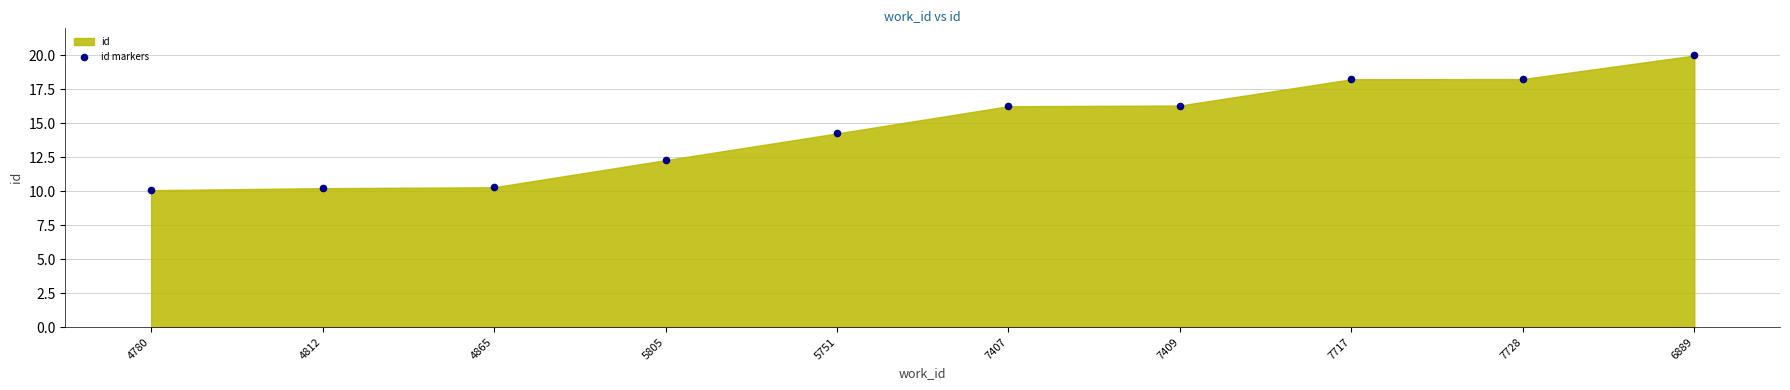

What is the range of Y values (max minus min)?

9.9